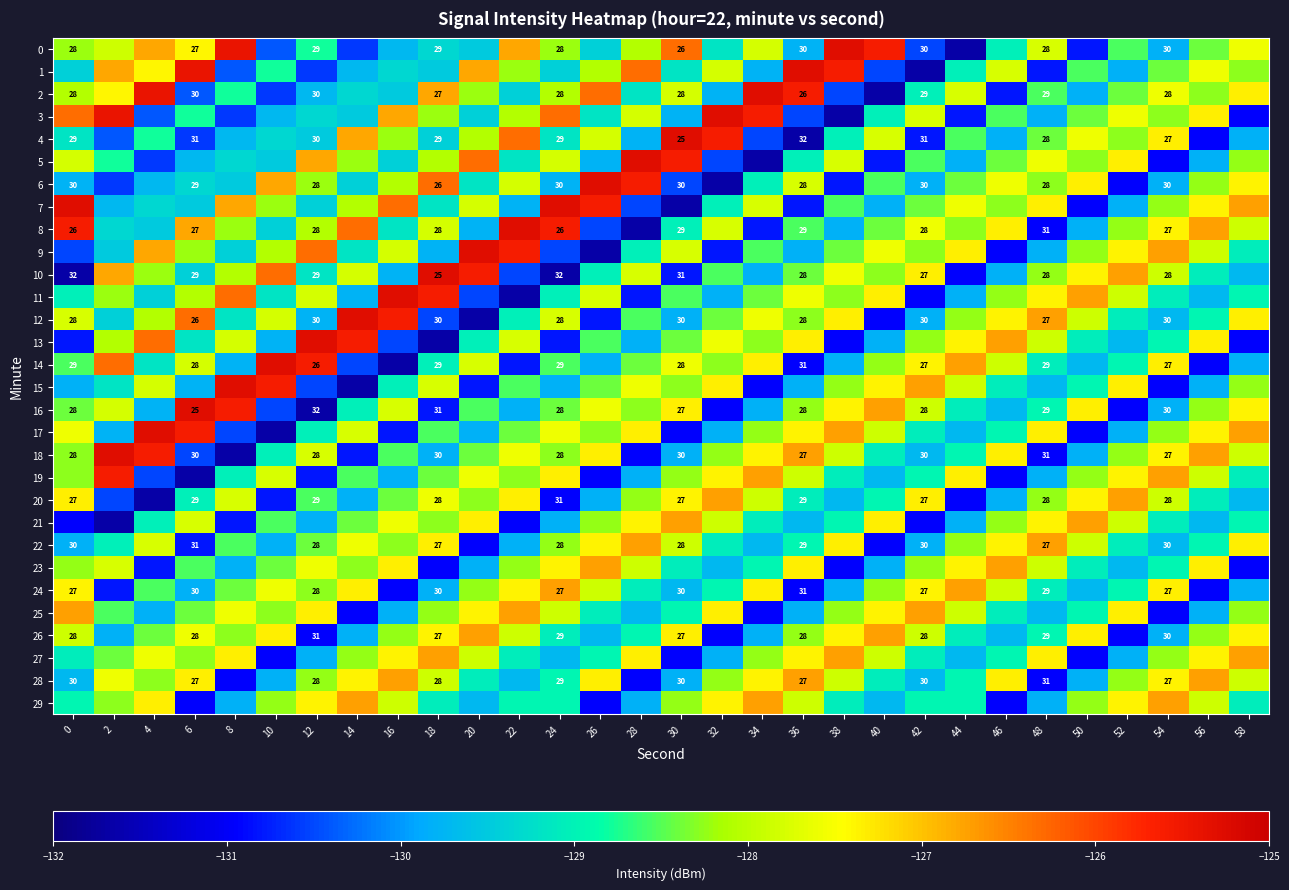

What is the minimum value for 8?

-131.6